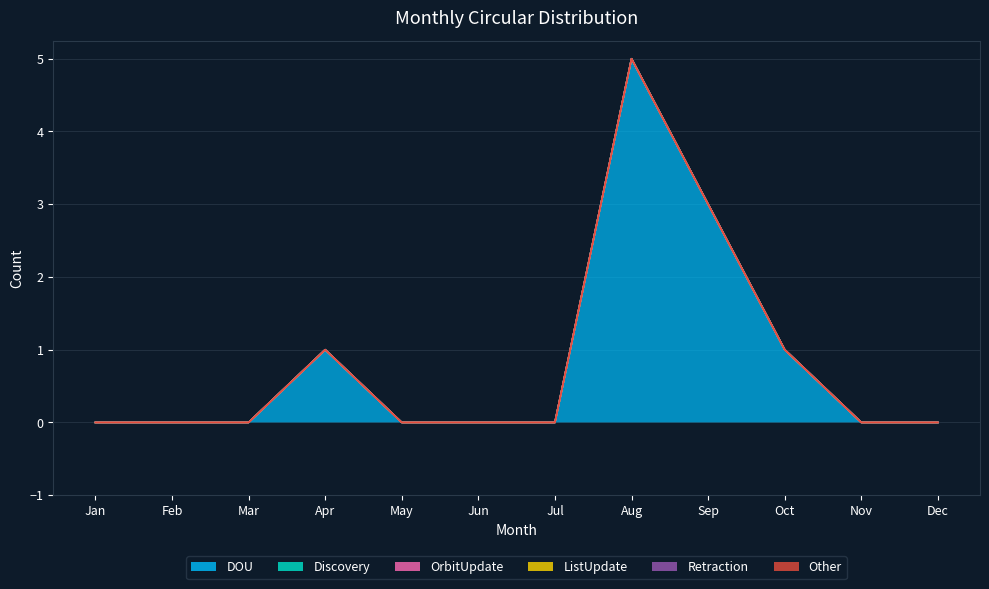

Is the value of Other at Aug greater than the value of OrbitUpdate at Oct?

No